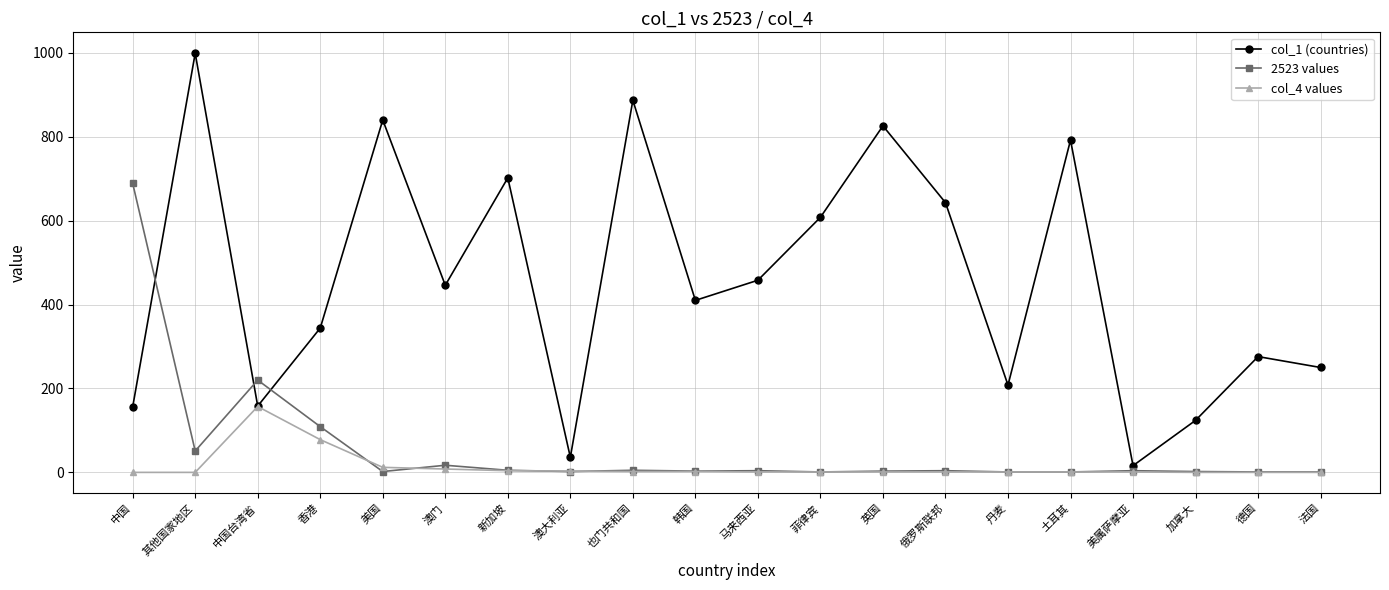

True or false: col_1 (countries) has more than 1 points higher than both neighbors.

True